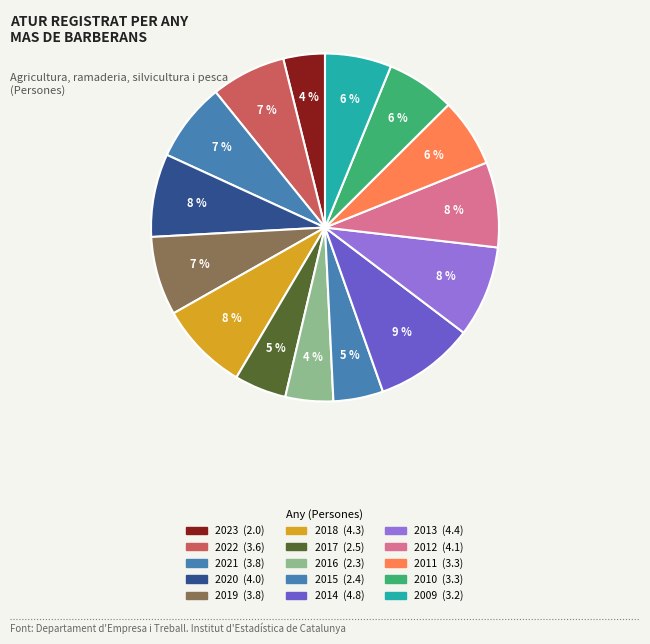

How many segments does this pie chart have?

15